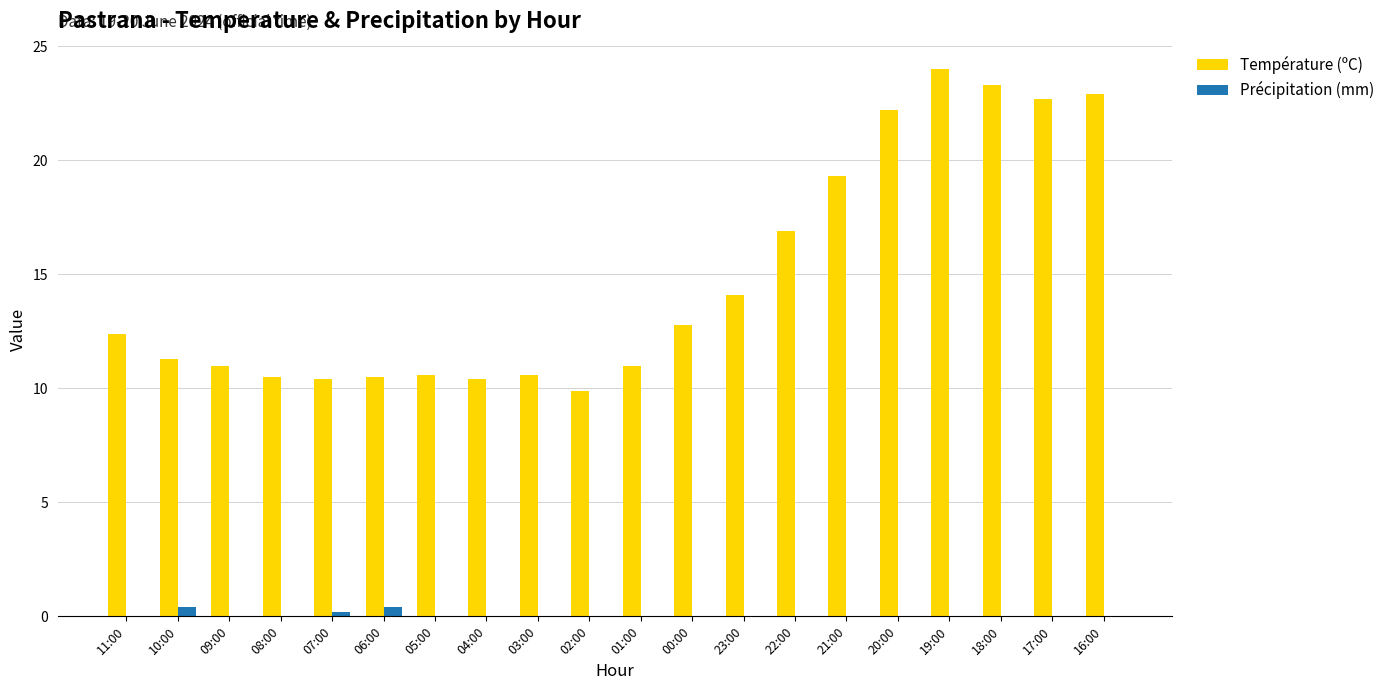

The value of Précipitation (mm) at 09:00 is 0.0. True or false?

True